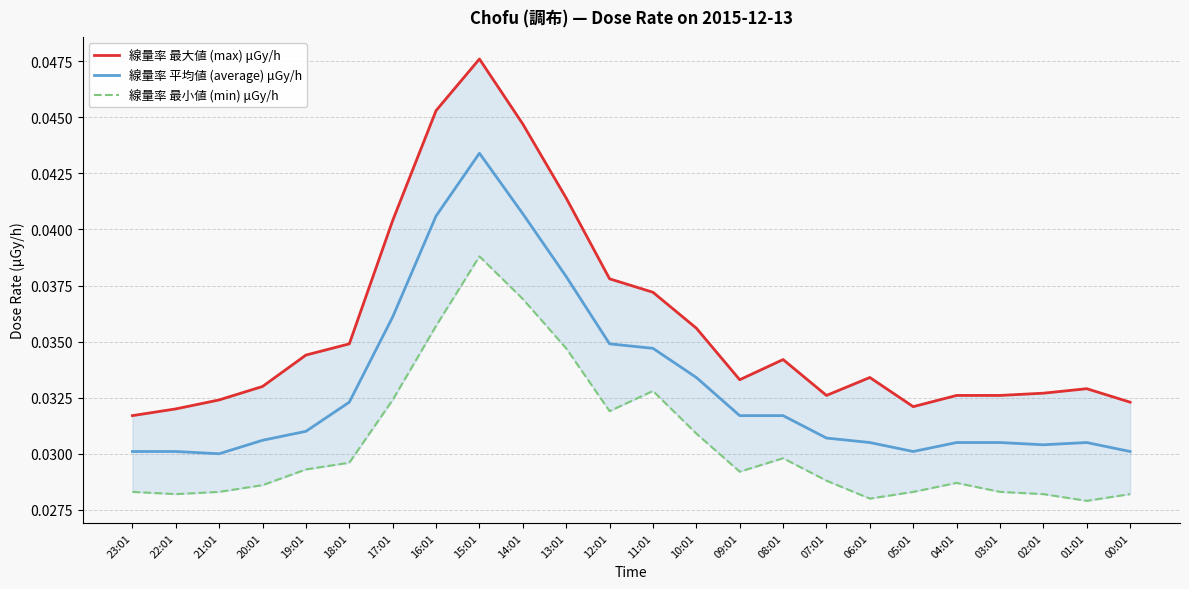

At how many categories does at least one series exceed 0?

24